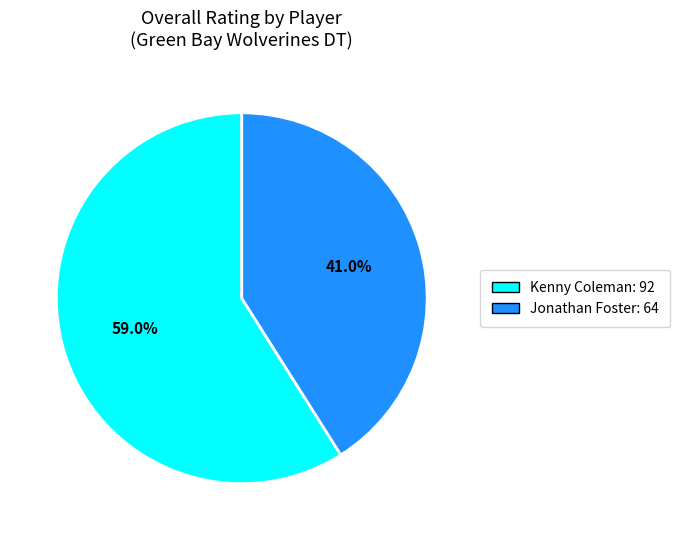

What is the largest slice in the pie chart?

Kenny Coleman